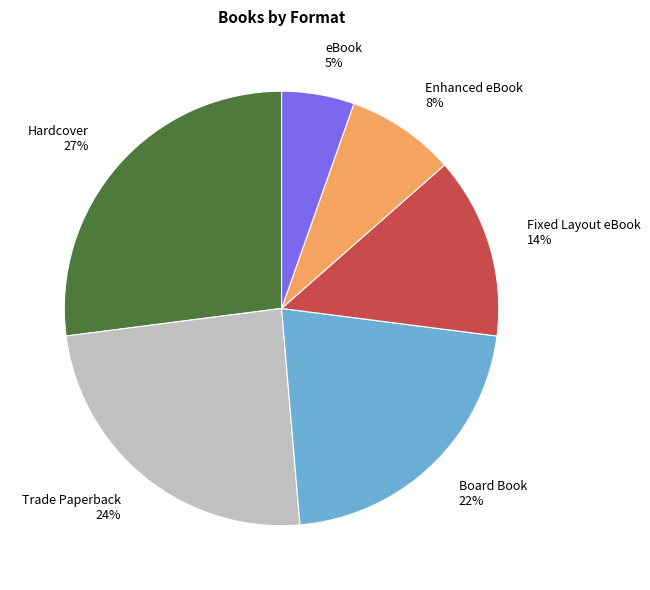

Which slice is the largest?

Hardcover